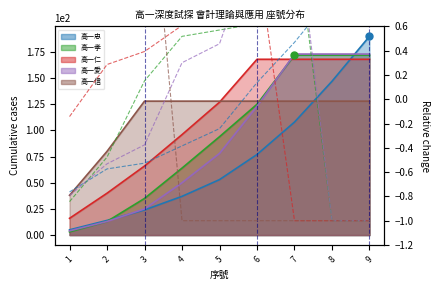

Which category has the highest value in the 高一孝 series?

7